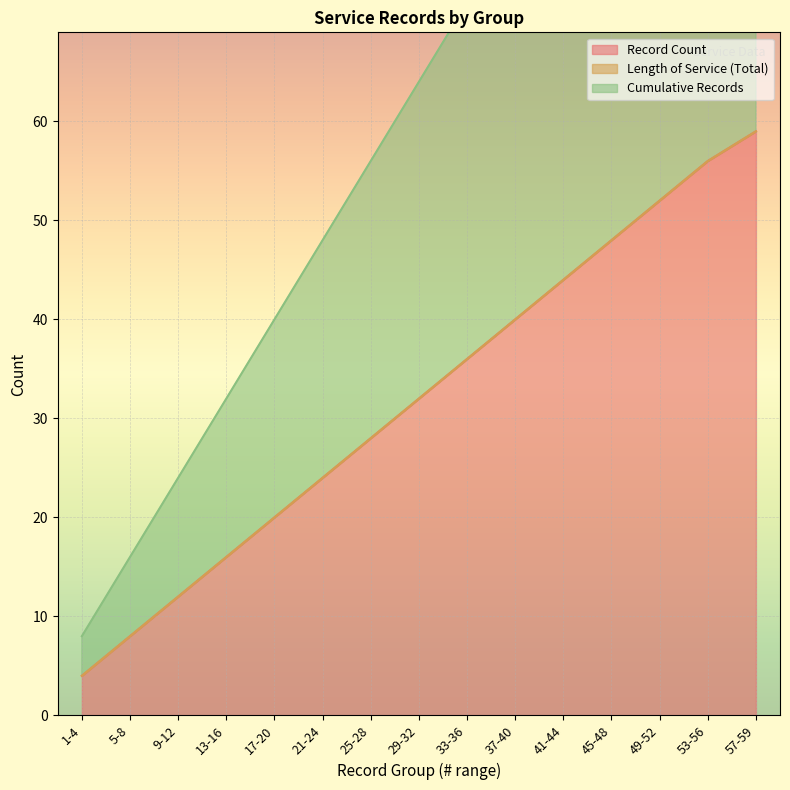

What position from the left is 9-12?

3